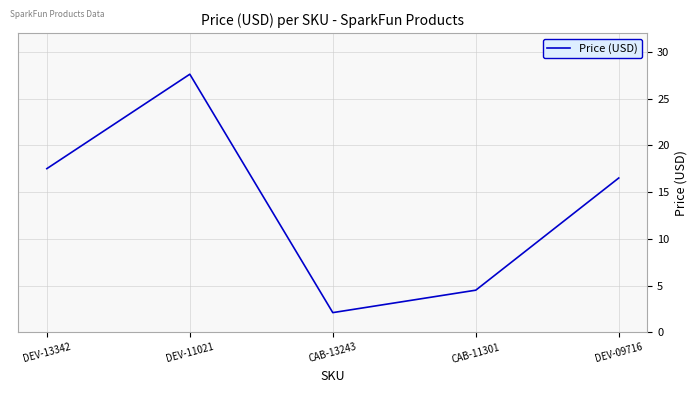

Reading right to left, list all the values displayed in this chart.

16.5	4.5	2.1	27.6	17.5